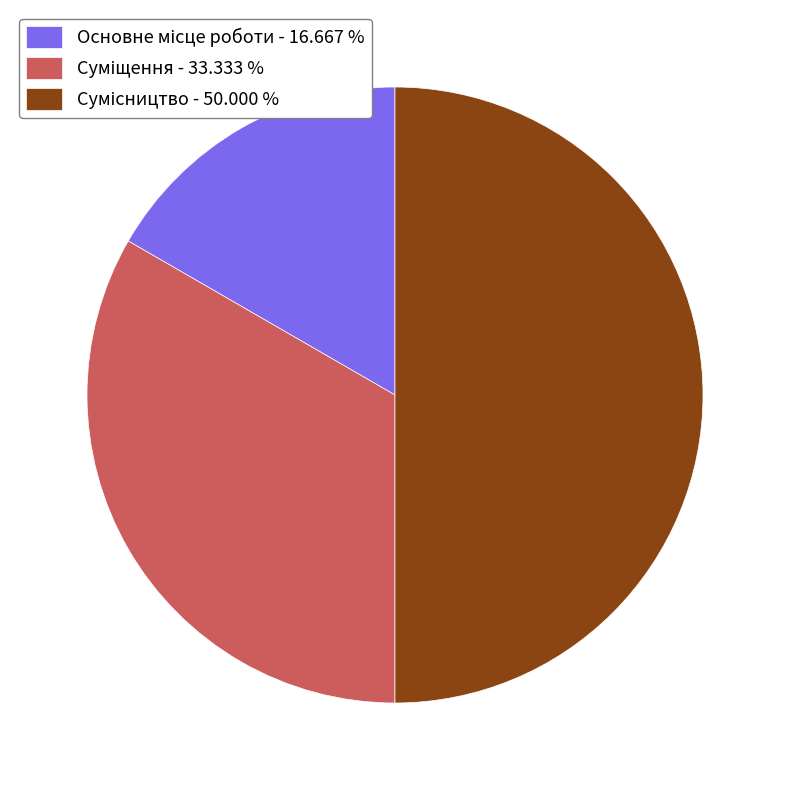

Count the number of slices in the pie.

3